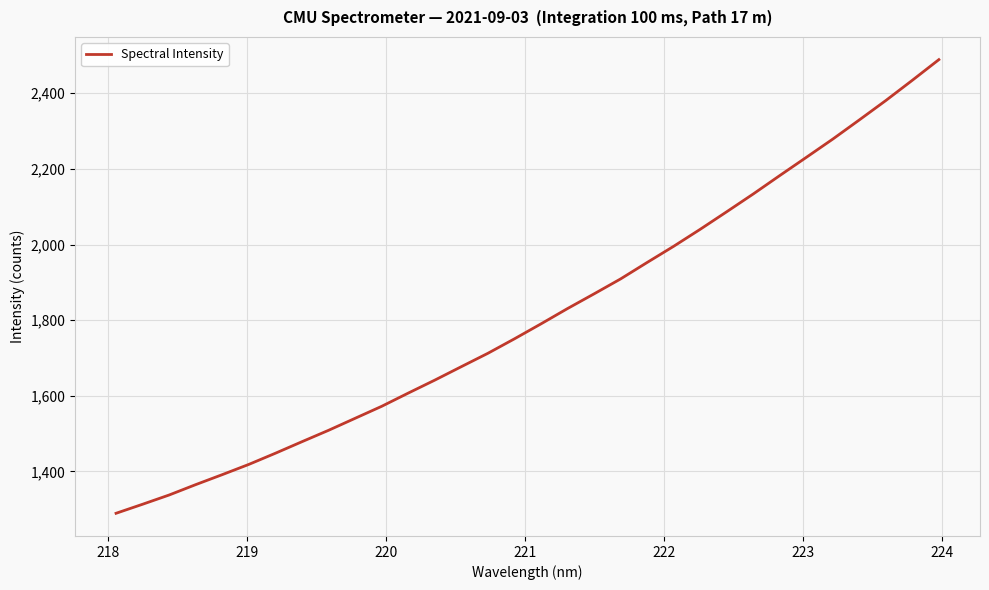

What is the maximum value shown in the chart?

2488.8